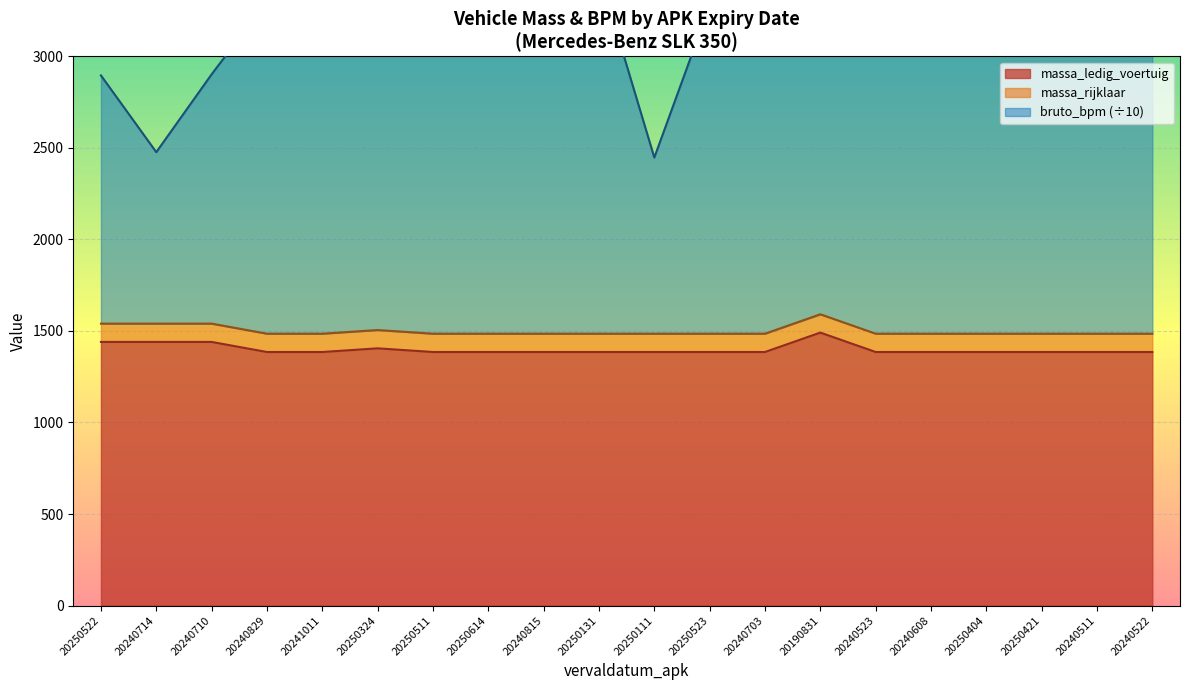

True or false: massa_rijklaar has a value of 475 at 20240608.

False